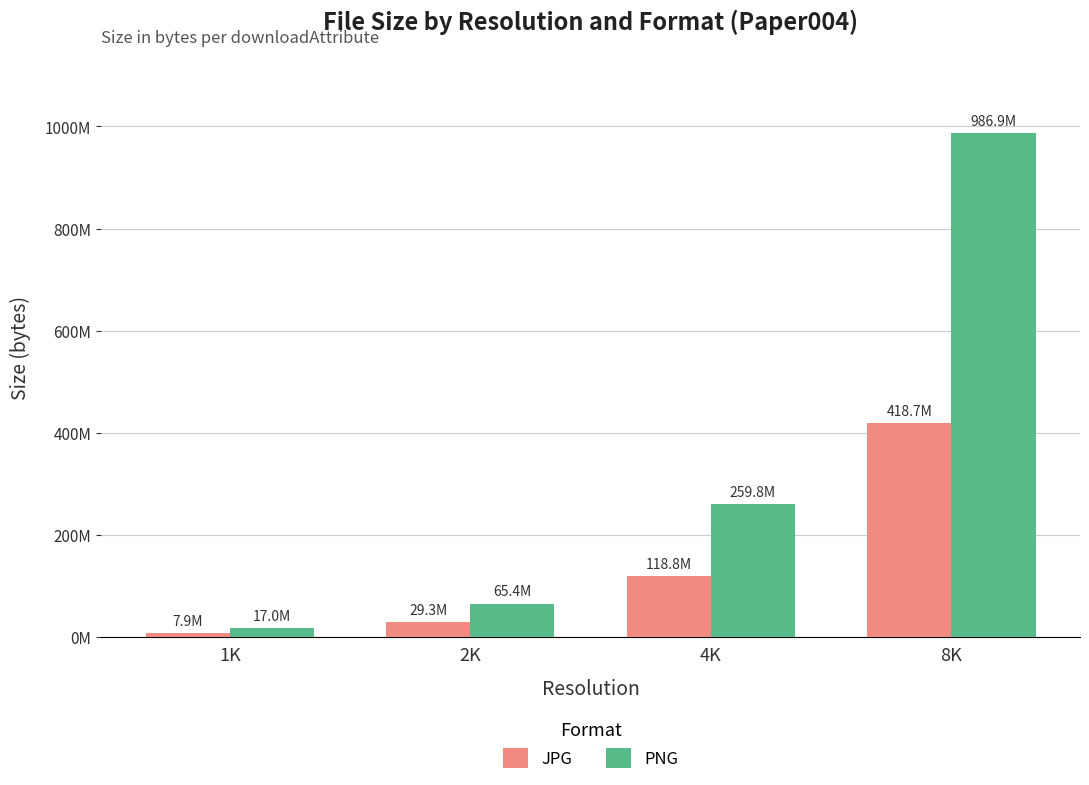

True or false: PNG has a value of 666906812 at 8K.

False